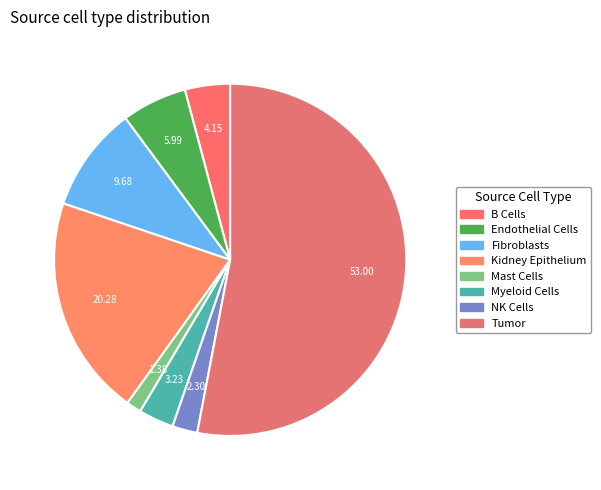

To the nearest percent, what portion does Fibroblasts represent?

10%